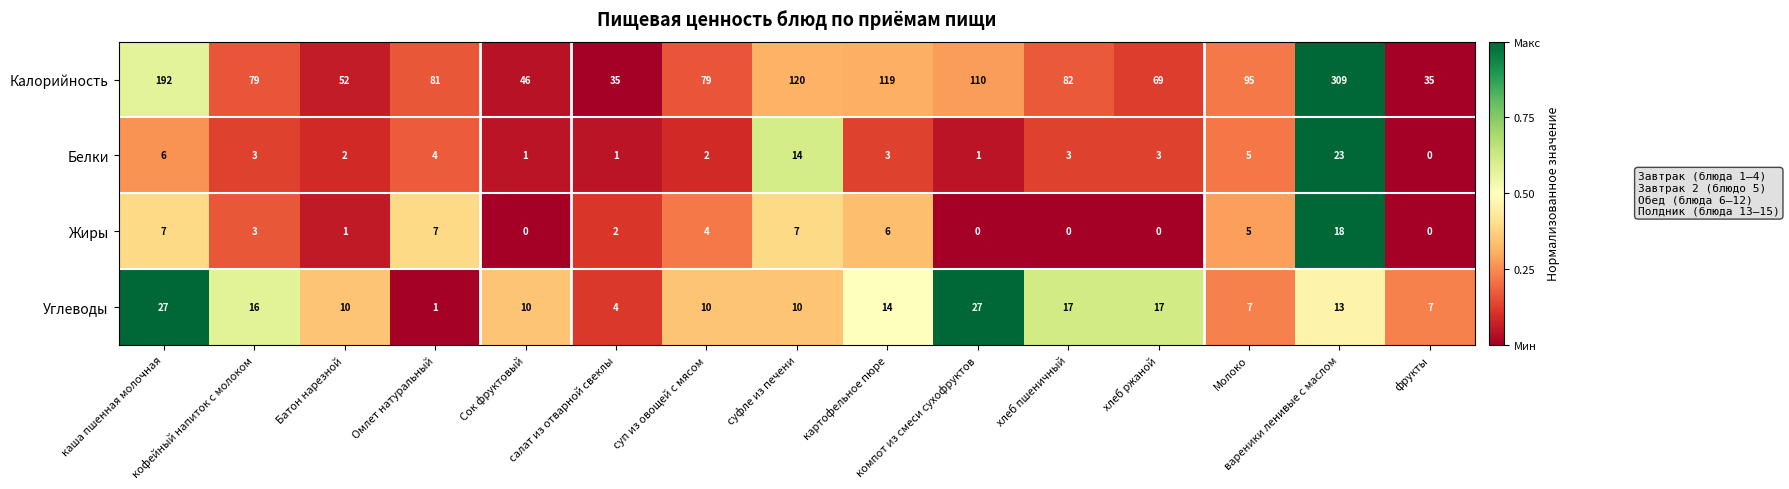

What is the highest value of the Белки series?

23